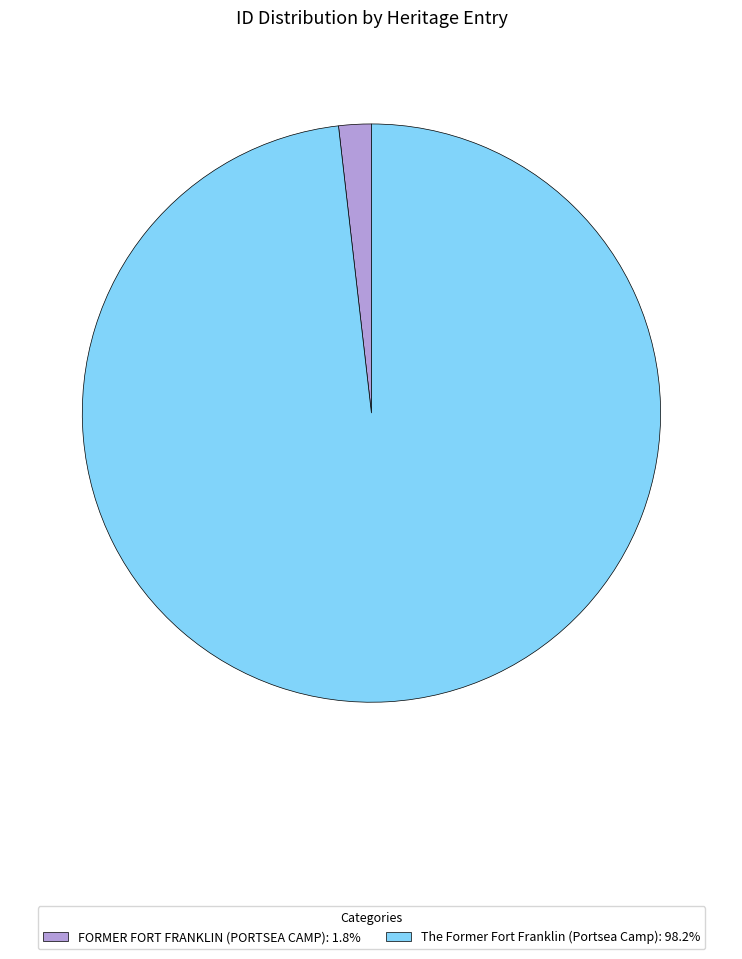

Count the number of slices in the pie.

2